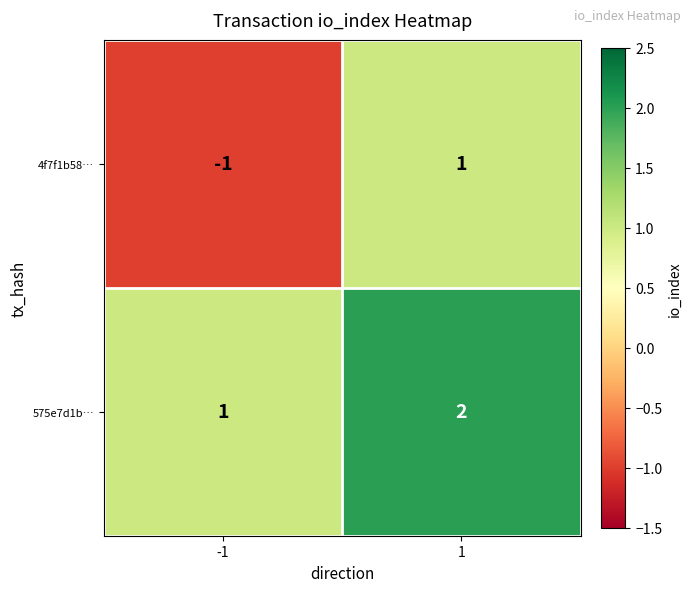

Count the number of categories in the chart.

2